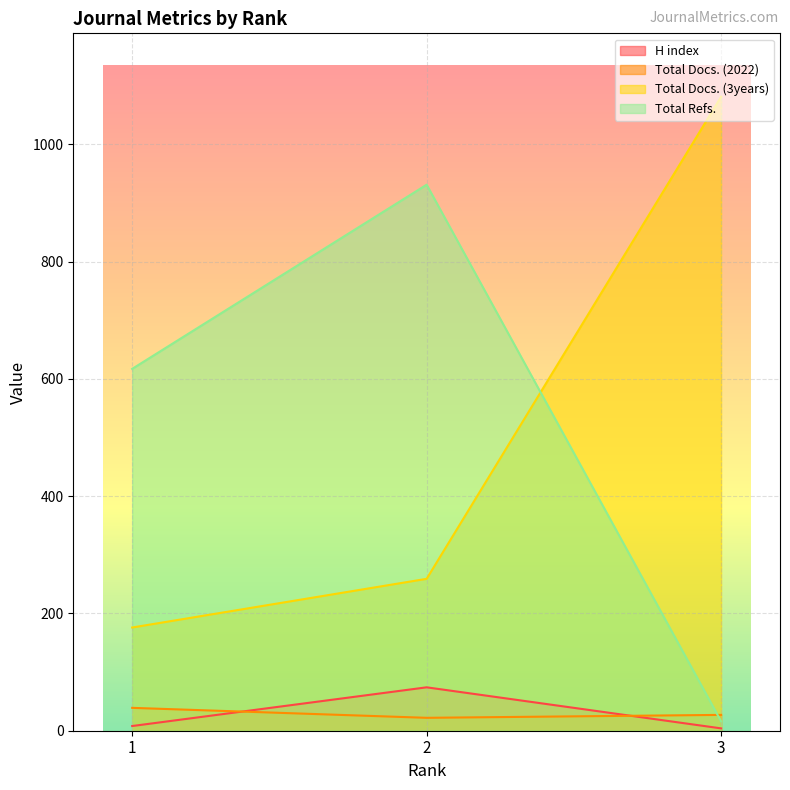

Reading right to left, extract all data points from this chart.

H index: 4	74	8
Total Docs. (2022): 27	22	39
Total Docs. (3years): 1081	259	176
Total Refs.: 16	931	617